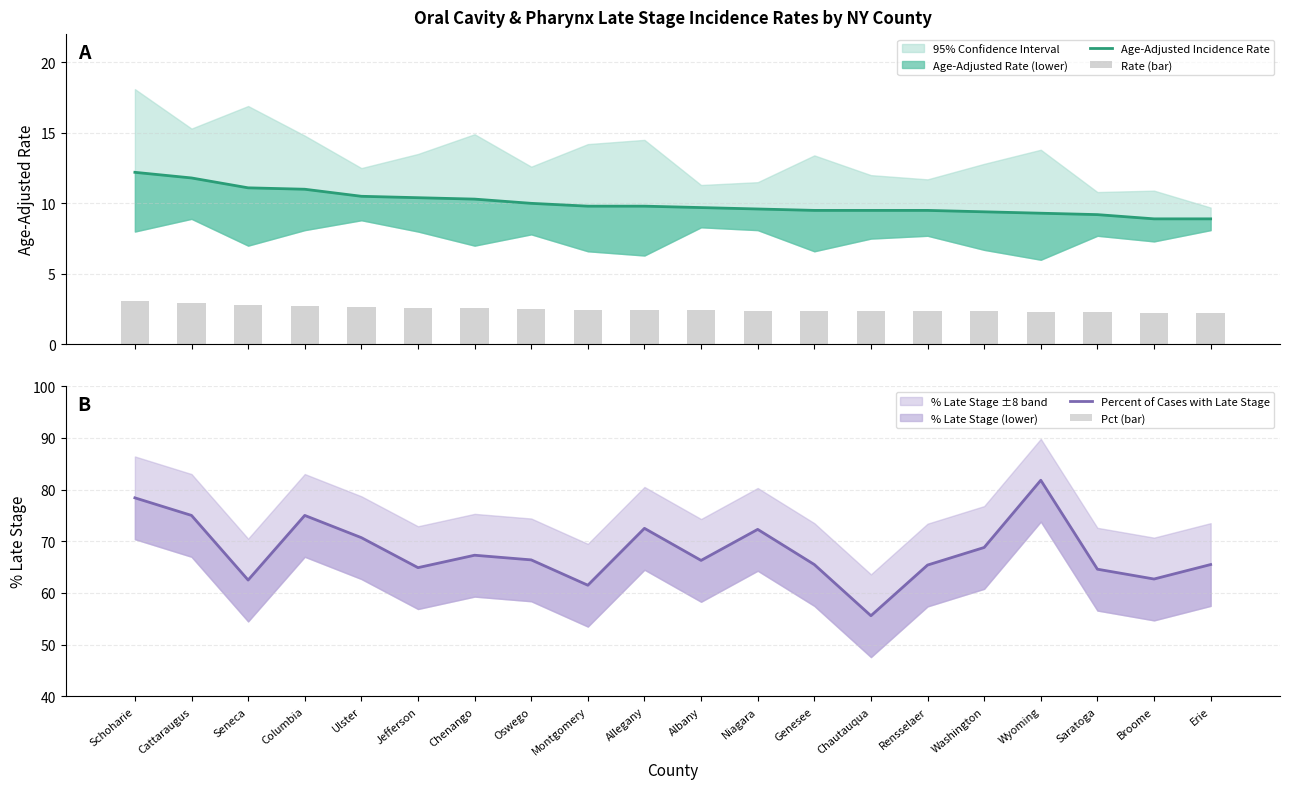

At Broome, list the series in order from smallest to largest.

Rate (bar), Age-Adjusted Incidence Rate, Pct (bar), Percent of Cases with Late Stage